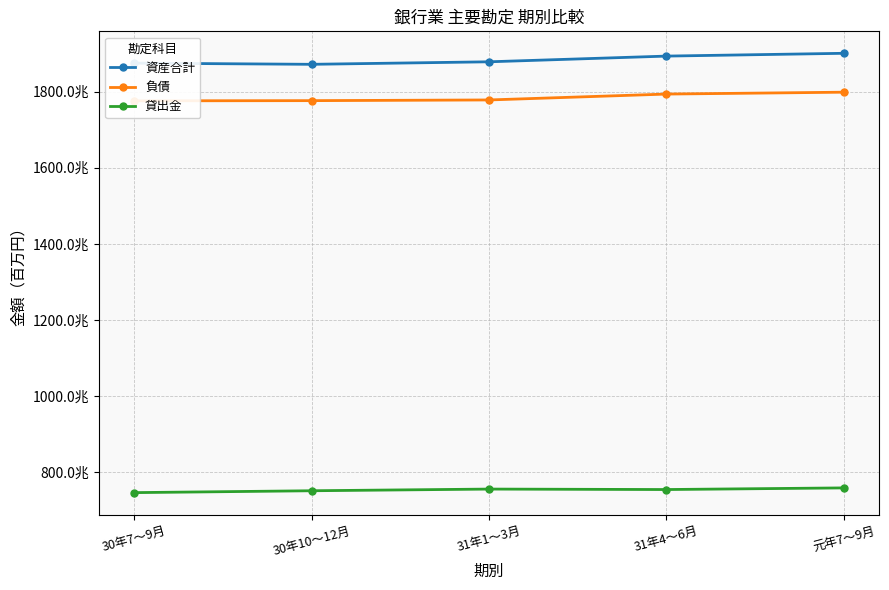

How many lines are shown in the chart?

3